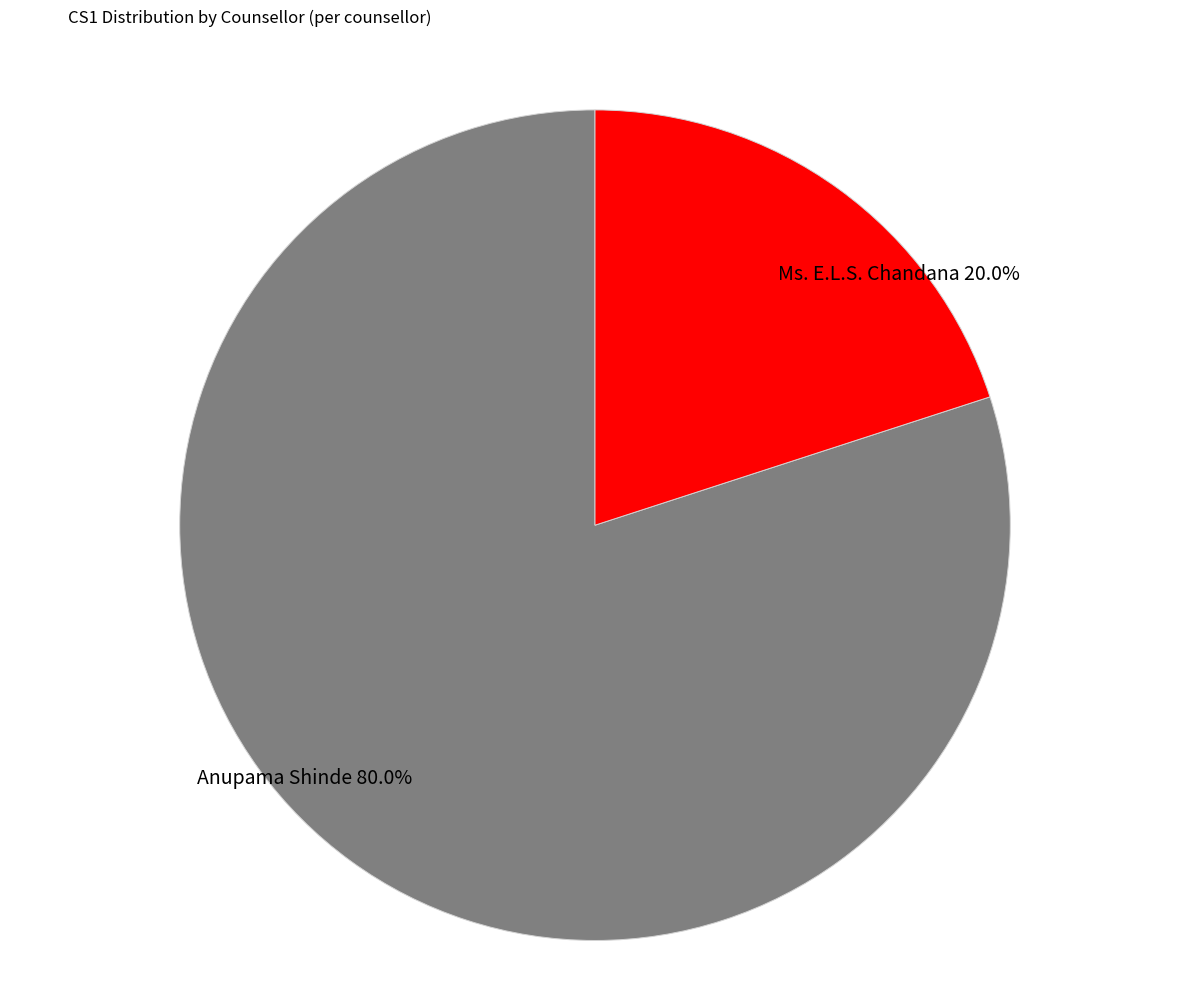

The Anupama Shinde slice represents 80% of the pie. True or false?

True